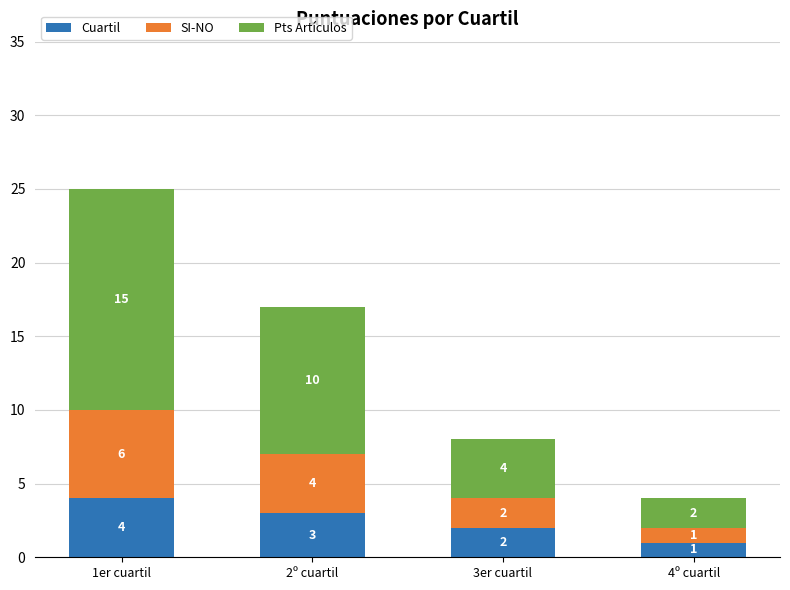

At which label does Cuartil reach its minimum?

4º cuartil